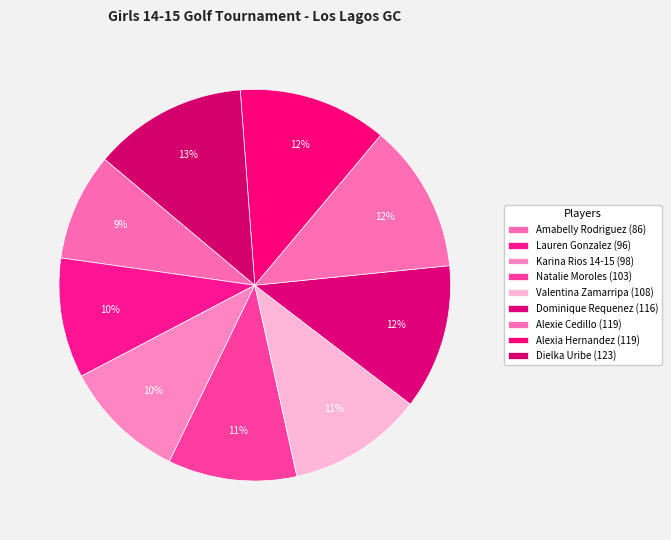

How many segments does this pie chart have?

9